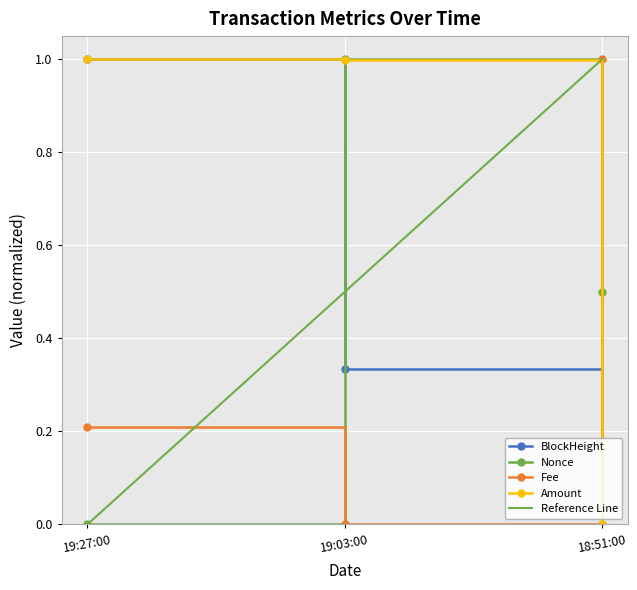

At which label does Nonce reach its minimum?

19:27:00